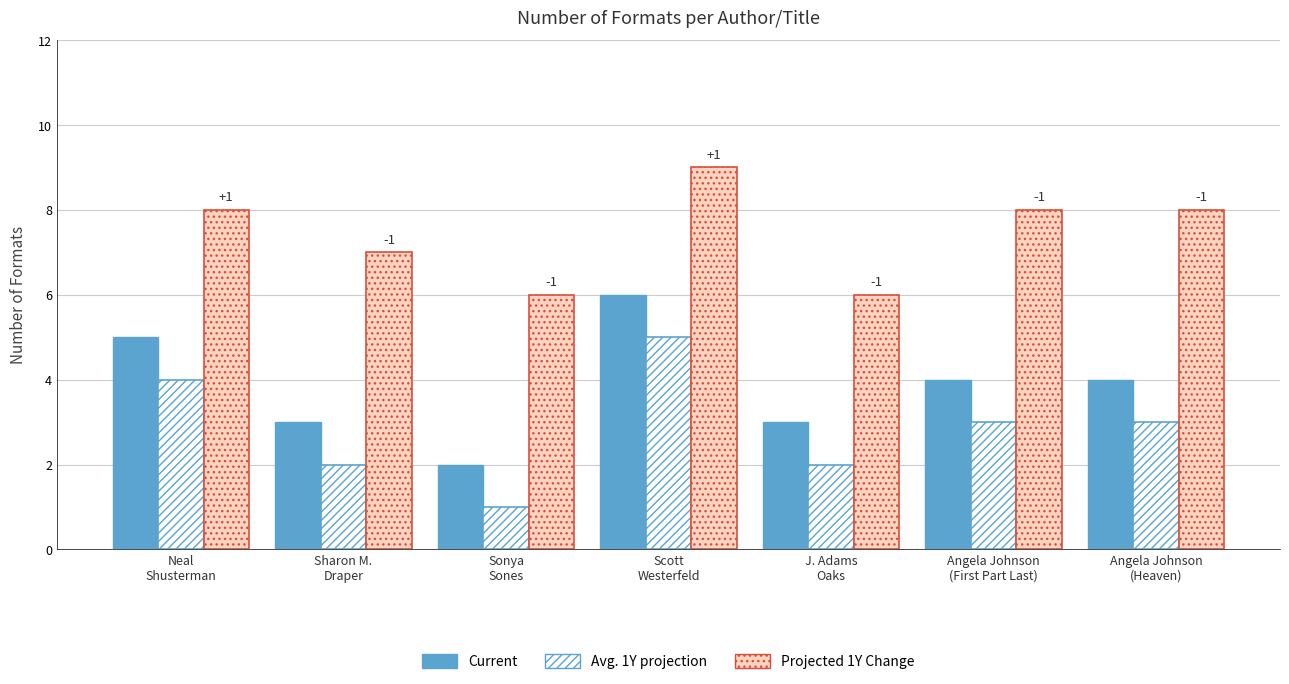

What position from the right is Angela Johnson
(First Part Last)?

2